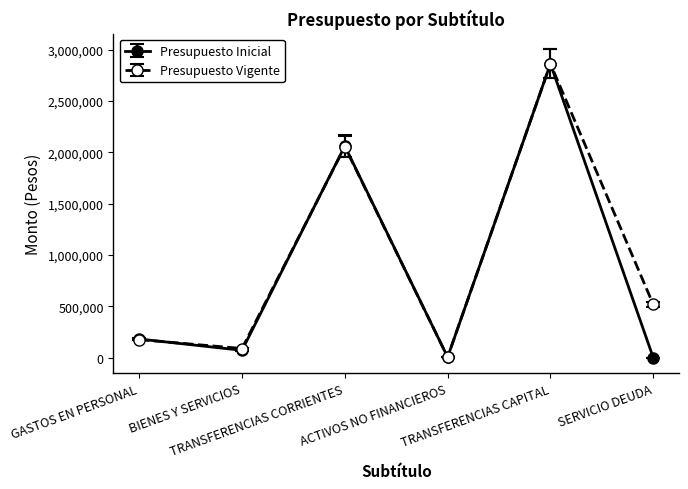

Where is Presupuesto Vigente nearest to the value 1434275?

TRANSFERENCIAS CORRIENTES